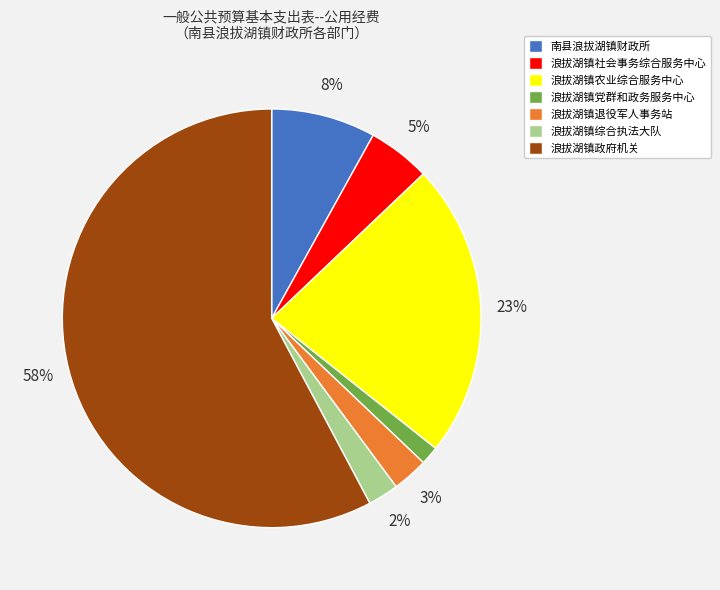

How many segments does this pie chart have?

7